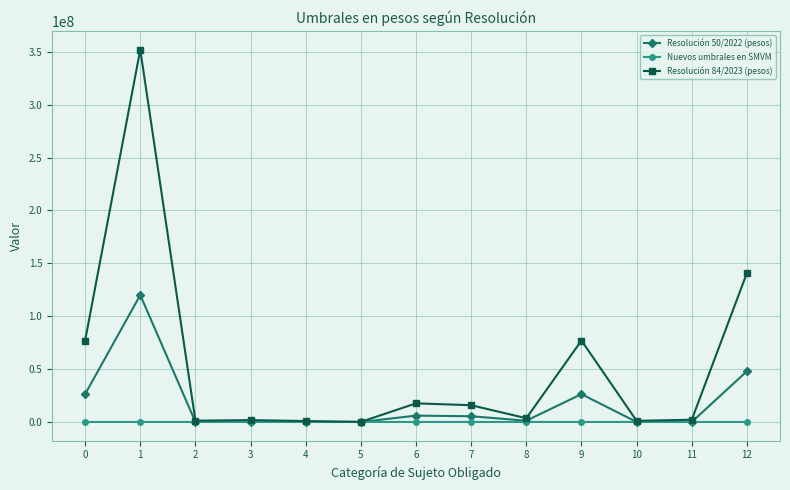

List the series in order of their peak value, lowest first.

Nuevos umbrales en SMVM, Resolución 50/2022 (pesos), Resolución 84/2023 (pesos)